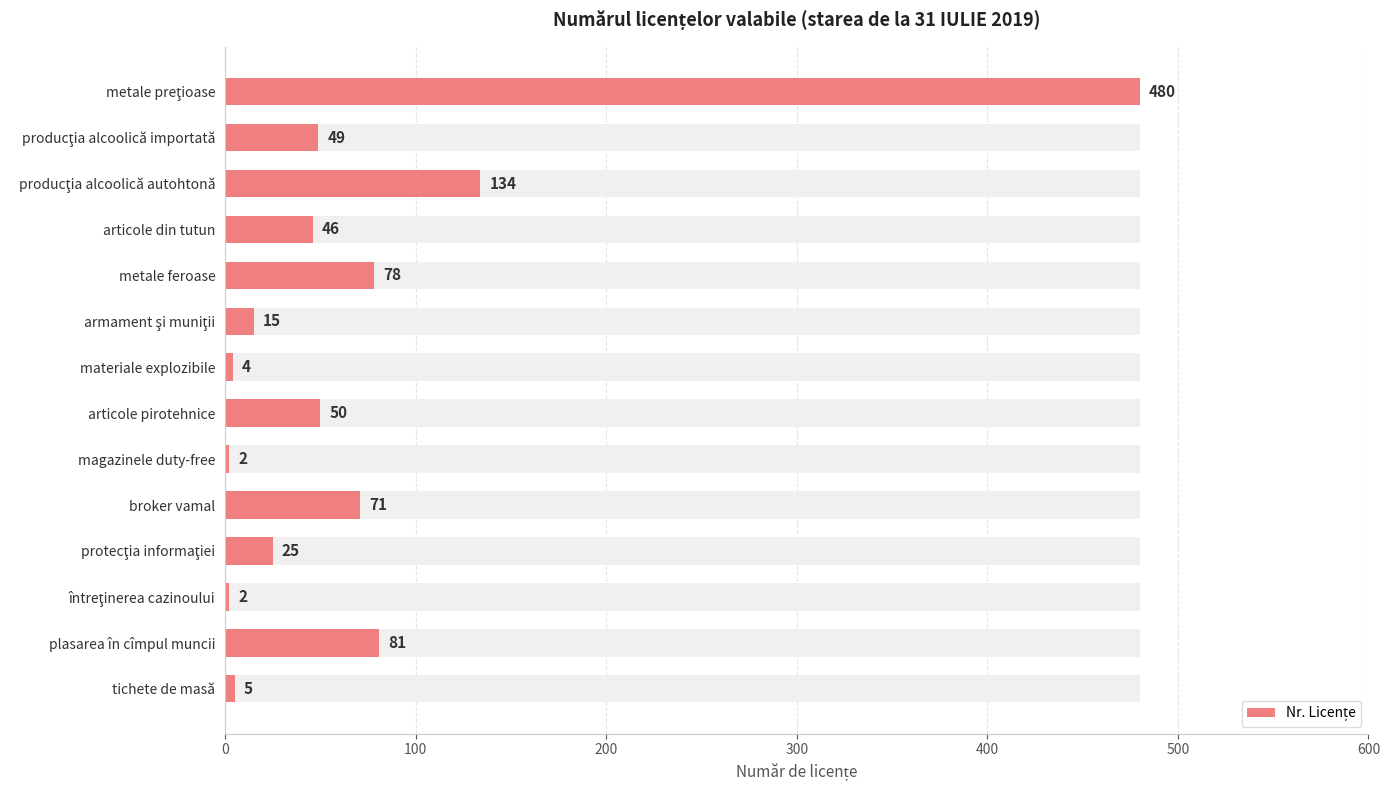

How many distinct data groups are displayed?

1